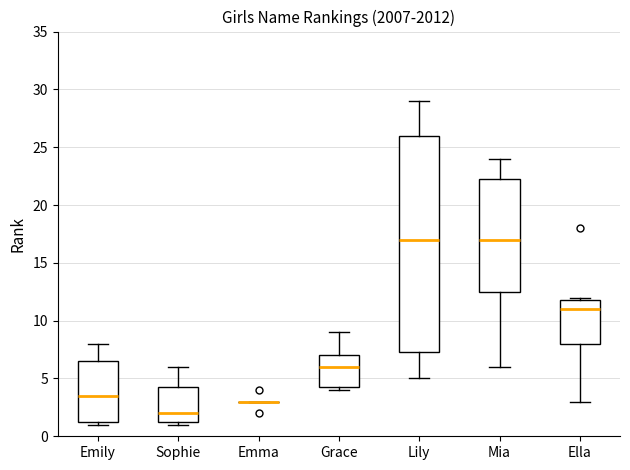

Reading left to right, read every box against the y-axis: the position of its median line, the range the box covers, and the ends of its whiskers. The values are not printed on the chart, so give them approximately, as read against the axis.

Emily: median 3.5, box 1.5 to 6.5, whiskers 1.0 to 8.0
Sophie: median 2.0, box 1.5 to 4.5, whiskers 1.0 to 6.0
Emma: box collapsed to a line at 3.0, whiskers 3.0 to 3.0
Grace: median 6.0, box 4.5 to 7.0, whiskers 4.0 to 9.0
Lily: median 17.0, box 7.5 to 26.0, whiskers 5.0 to 29.0
Mia: median 17.0, box 12.5 to 22.5, whiskers 6.0 to 24.0
Ella: median 11.0, box 8.0 to 12.0, whiskers 3.0 to 12.0 (just above the box's upper edge)